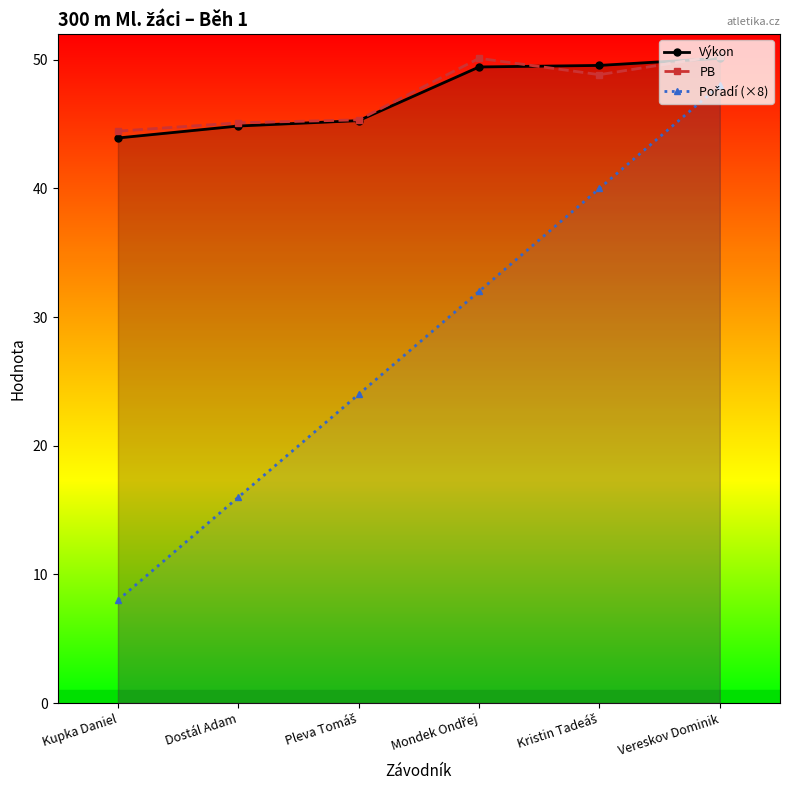

True or false: Výkon has a value of 26.7 at Kupka Daniel.

False